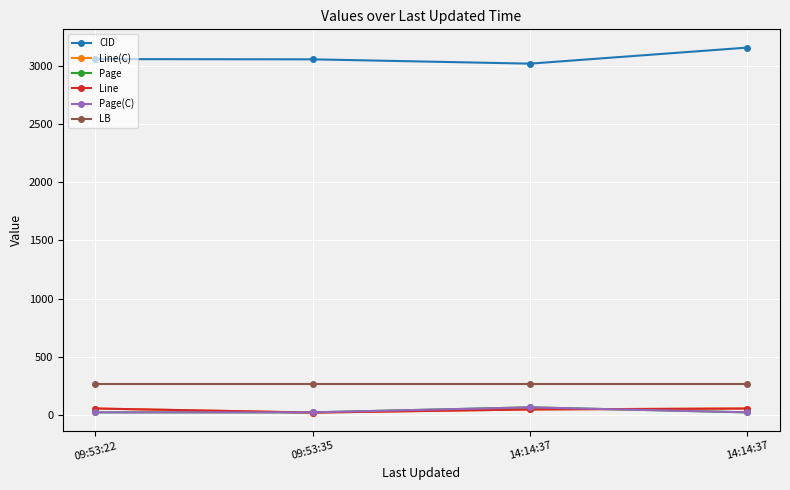

Does the chart have visible grid lines?

Yes